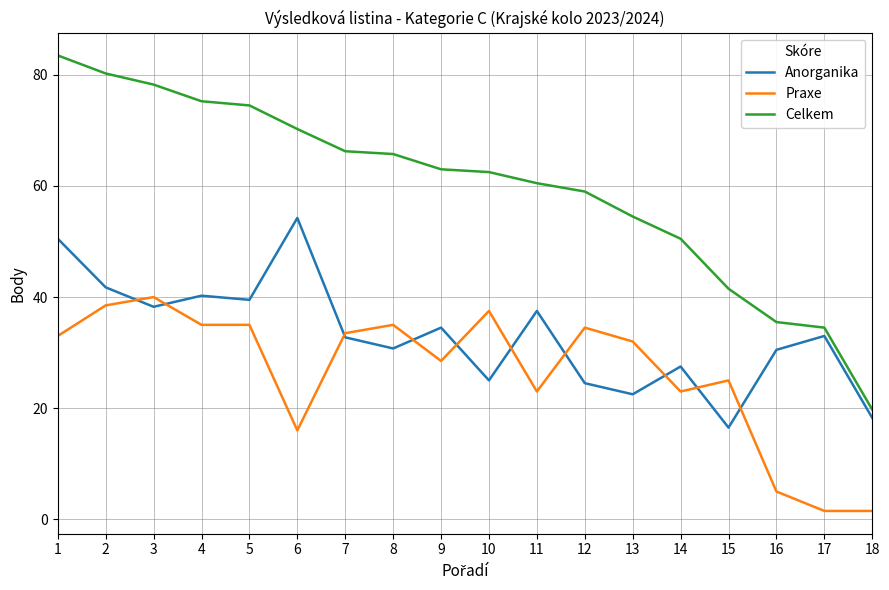

Where is the first local maximum for Anorganika?

4